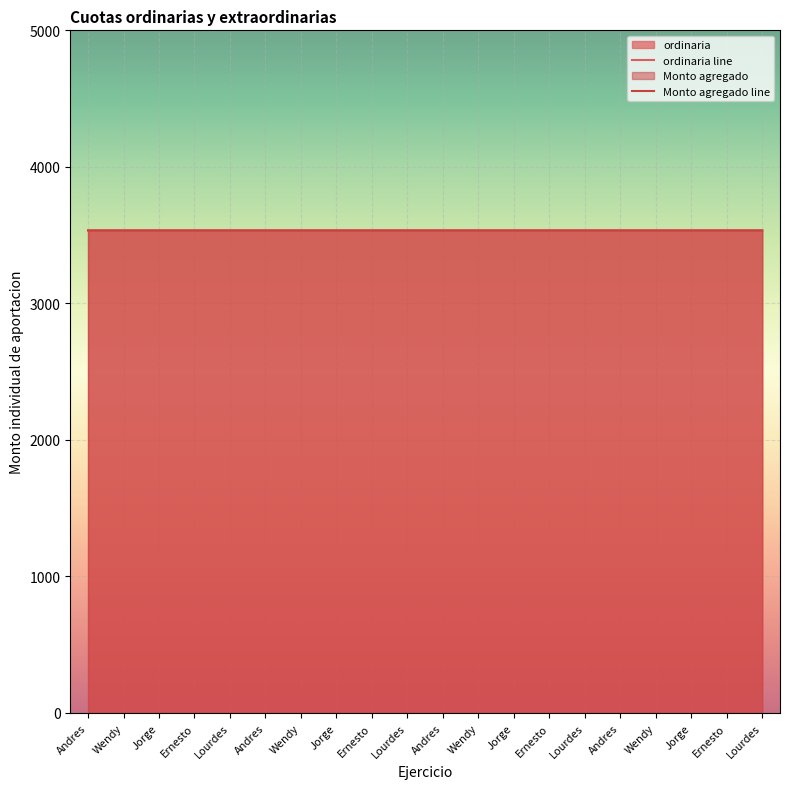

Reading left to right, transcribe all the data shown in this chart.

ordinaria: Andres=3534.5	Wendy=3534.5	Jorge=3534.5	Ernesto=3534.5	Lourdes=3534.5	Andres=3534.5	Wendy=3534.5	Jorge=3534.5	Ernesto=3534.5	Lourdes=3534.5	Andres=3534.5	Wendy=3534.5	Jorge=3534.5	Ernesto=3534.5	Lourdes=3534.5	Andres=3534.5	Wendy=3534.5	Jorge=3534.5	Ernesto=3534.5	Lourdes=3534.5
Monto agregado: Andres=3534.5	Wendy=3534.5	Jorge=3534.5	Ernesto=3534.5	Lourdes=3534.5	Andres=3534.5	Wendy=3534.5	Jorge=3534.5	Ernesto=3534.5	Lourdes=3534.5	Andres=3534.5	Wendy=3534.5	Jorge=3534.5	Ernesto=3534.5	Lourdes=3534.5	Andres=3534.5	Wendy=3534.5	Jorge=3534.5	Ernesto=3534.5	Lourdes=3534.5